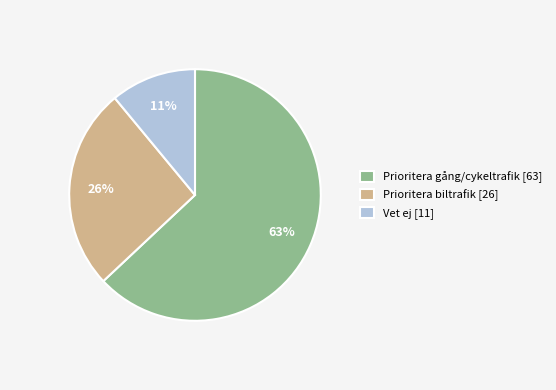

What is the smallest slice in the pie chart?

Vet ej